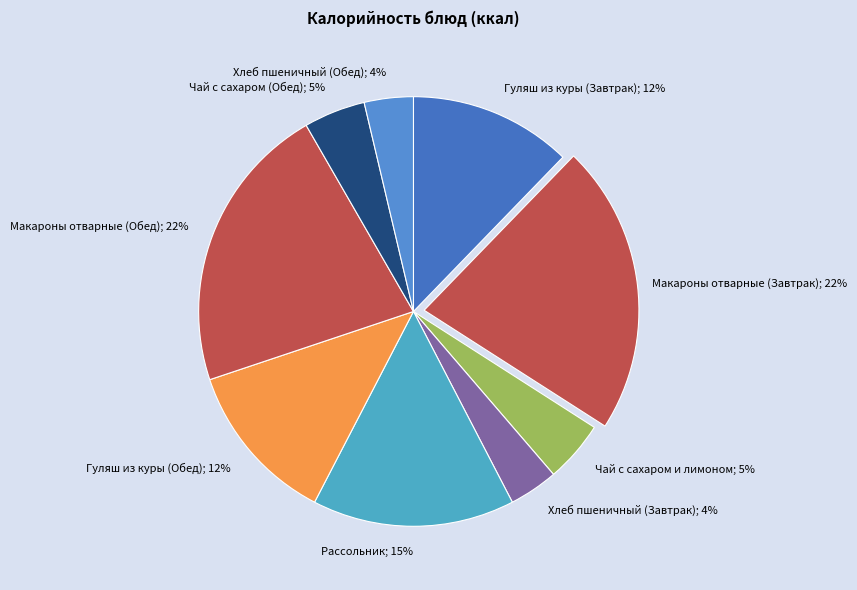

The Рассольник slice represents 15% of the pie. True or false?

True